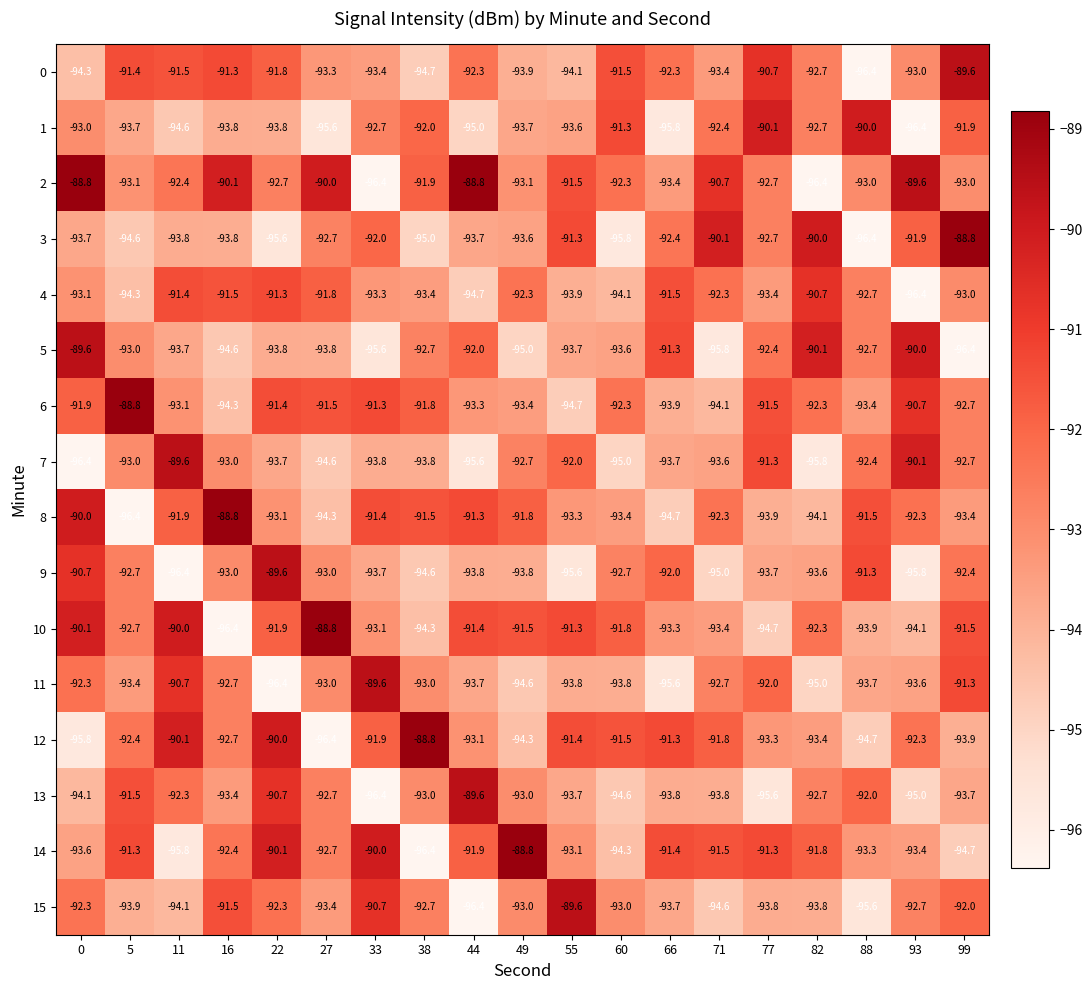

Is it true that 4 equals -92.7 at 88?

True